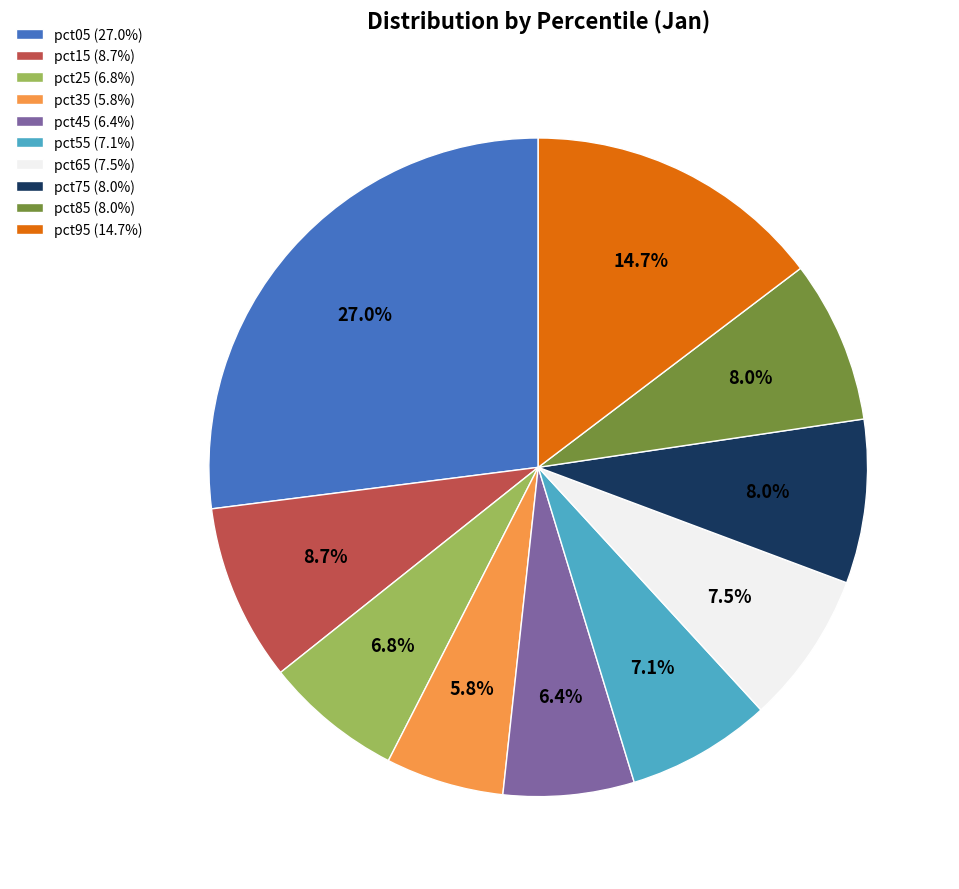

Does pct85 (8.0%) represent more than half of the total?

No